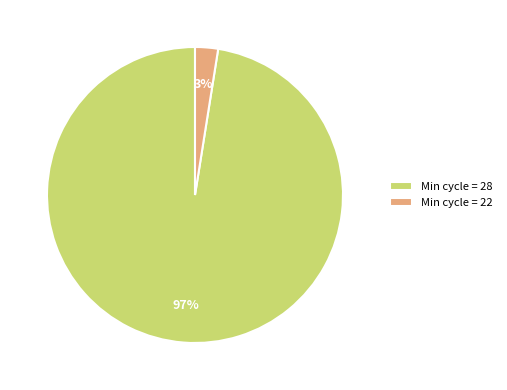

Is the sum of Min cycle = 28 and Min cycle = 22 greater than half?

Yes